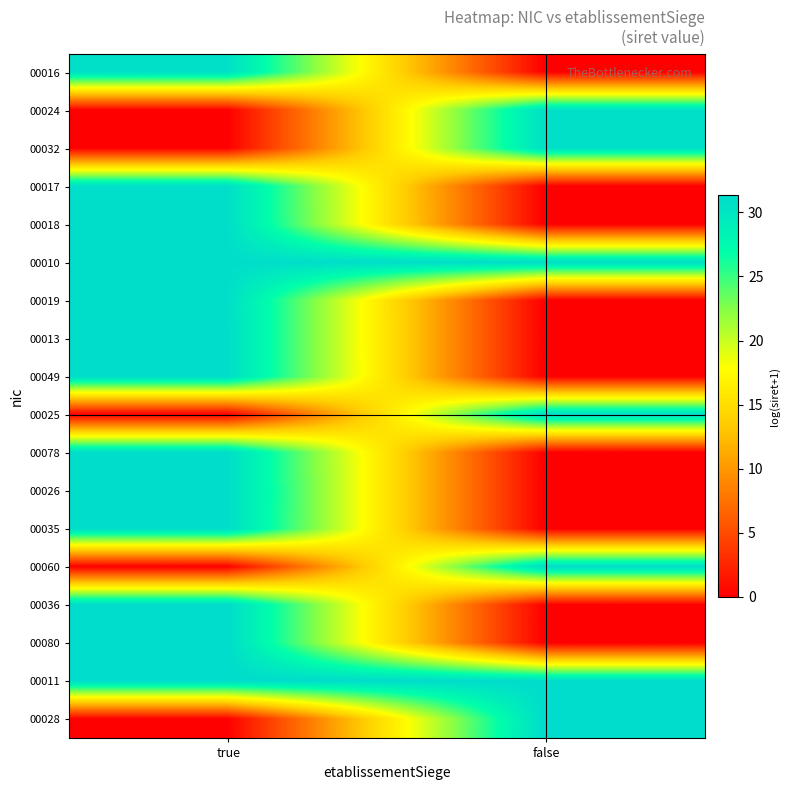

At false, list the series in order from largest to smallest.

00028, 00011, 00060, 00025, 00010, 00032, 00024, 00016, 00017, 00018, 00019, 00013, 00049, 00078, 00026, 00035, 00036, 00080